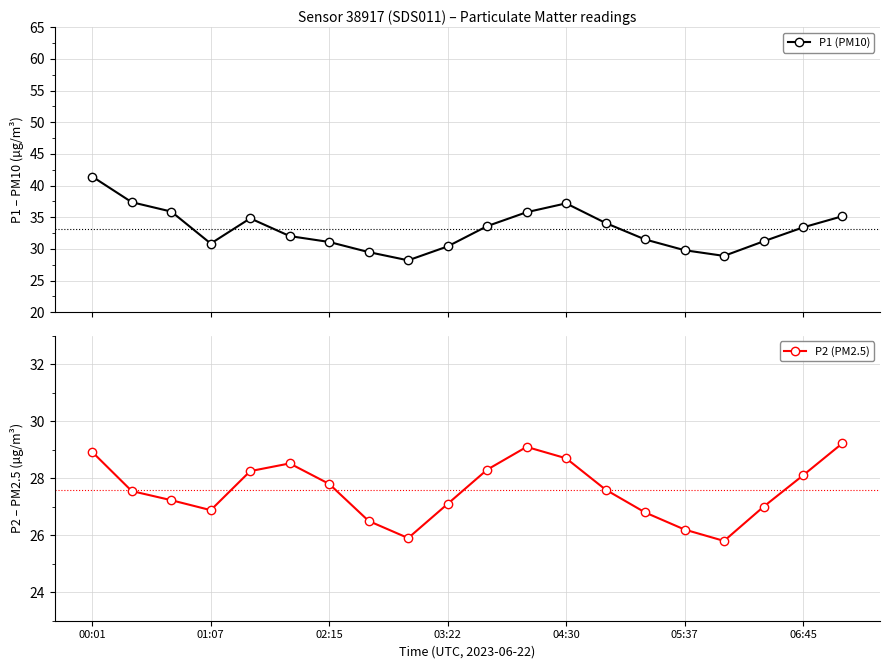

How many data points in P2 (PM2.5) are above 27?

13